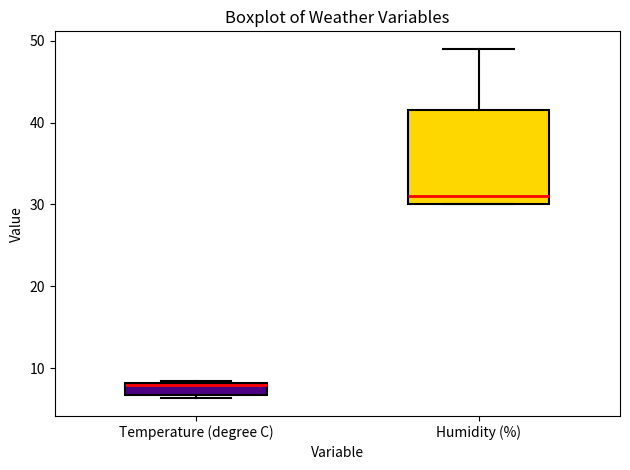

Which box is the tallest, from its lower edge to its upper edge?

Humidity (%)